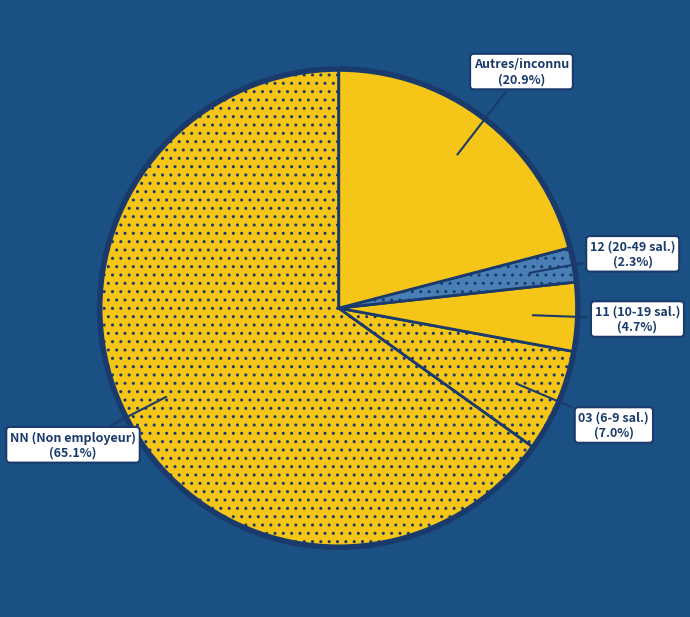

Which has a higher value, NN (Non employeur) or Autres/inconnu?

NN (Non employeur)